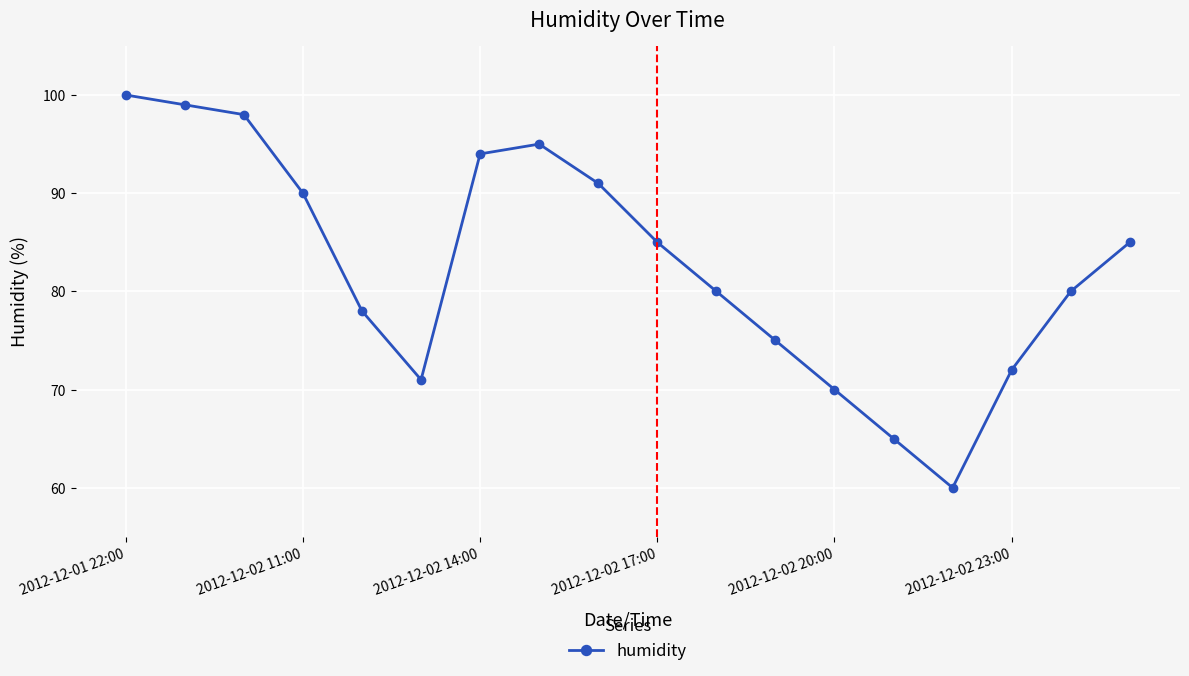

What is the sum of all values?

1488